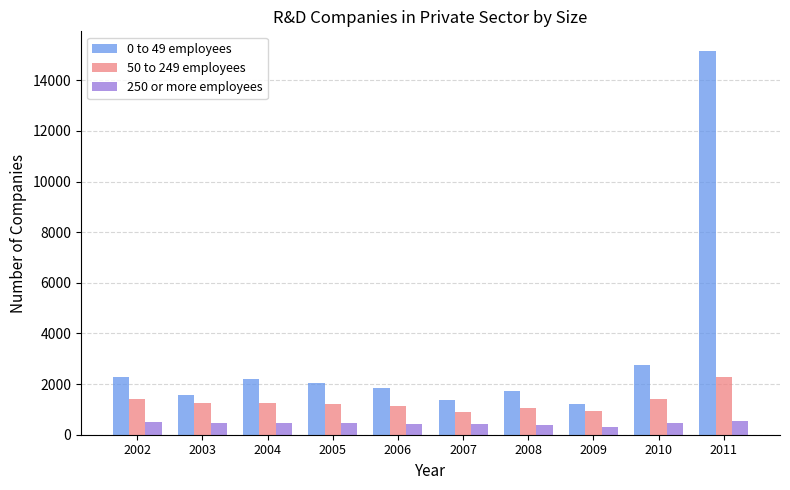

Rank the series by their maximum value, from lowest to highest.

250 or more employees, 50 to 249 employees, 0 to 49 employees